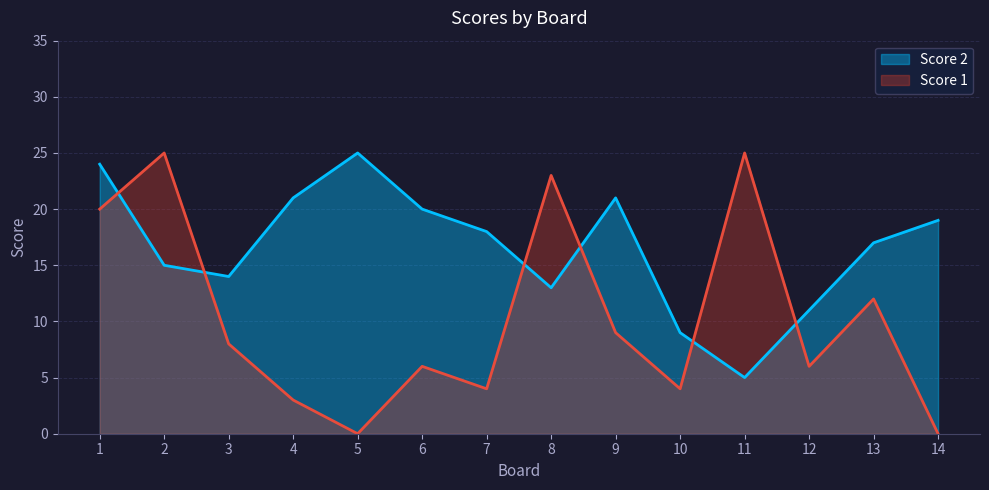

True or false: Score 2 and Score 1 cross at least once.

True